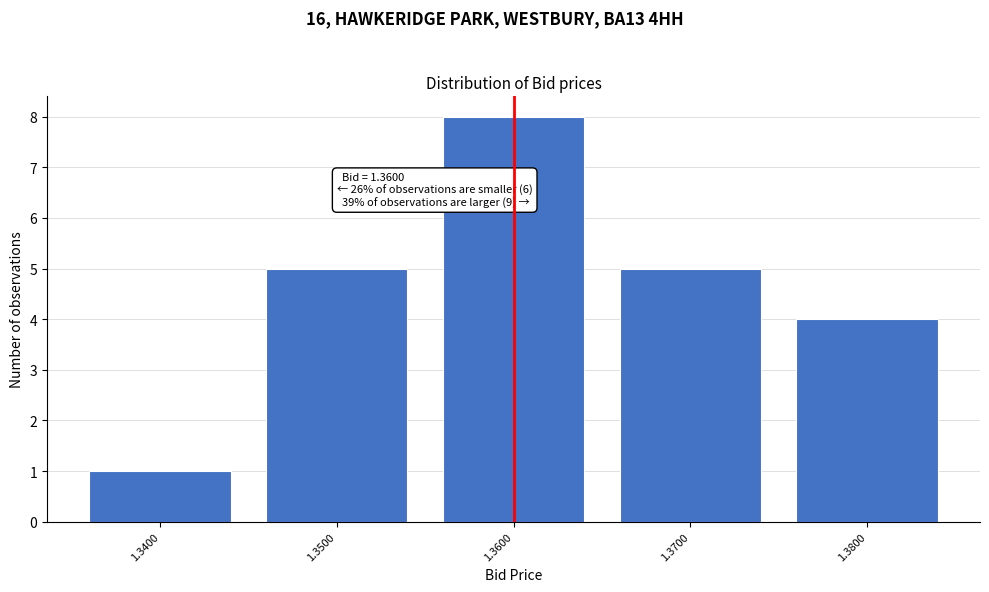

Reading left to right, transcribe all the data shown in this chart.

1.3400=1	1.3500=5	1.3600=8	1.3700=5	1.3800=4